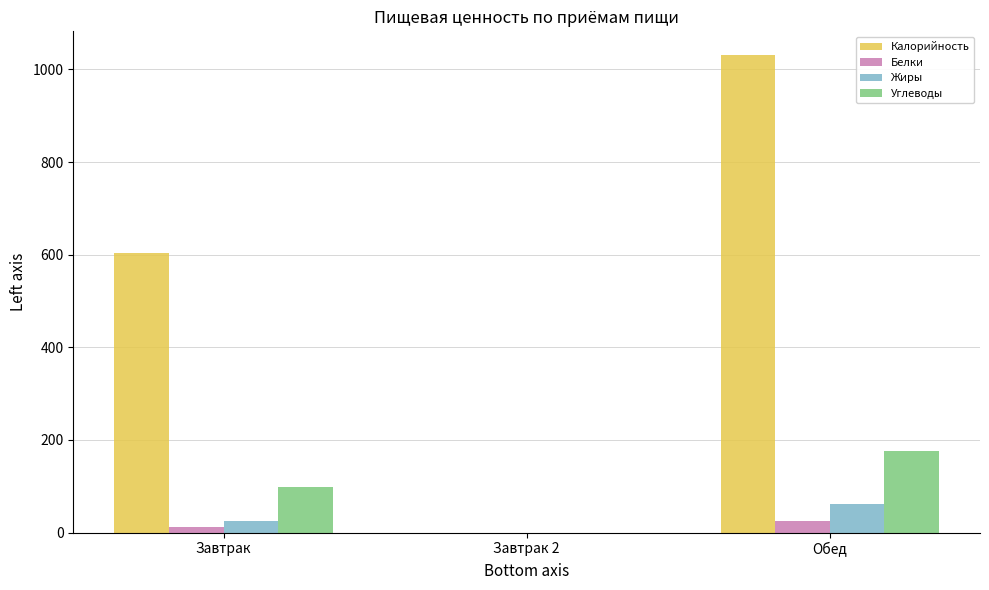

What is the sum of all Углеводы values?

276.0